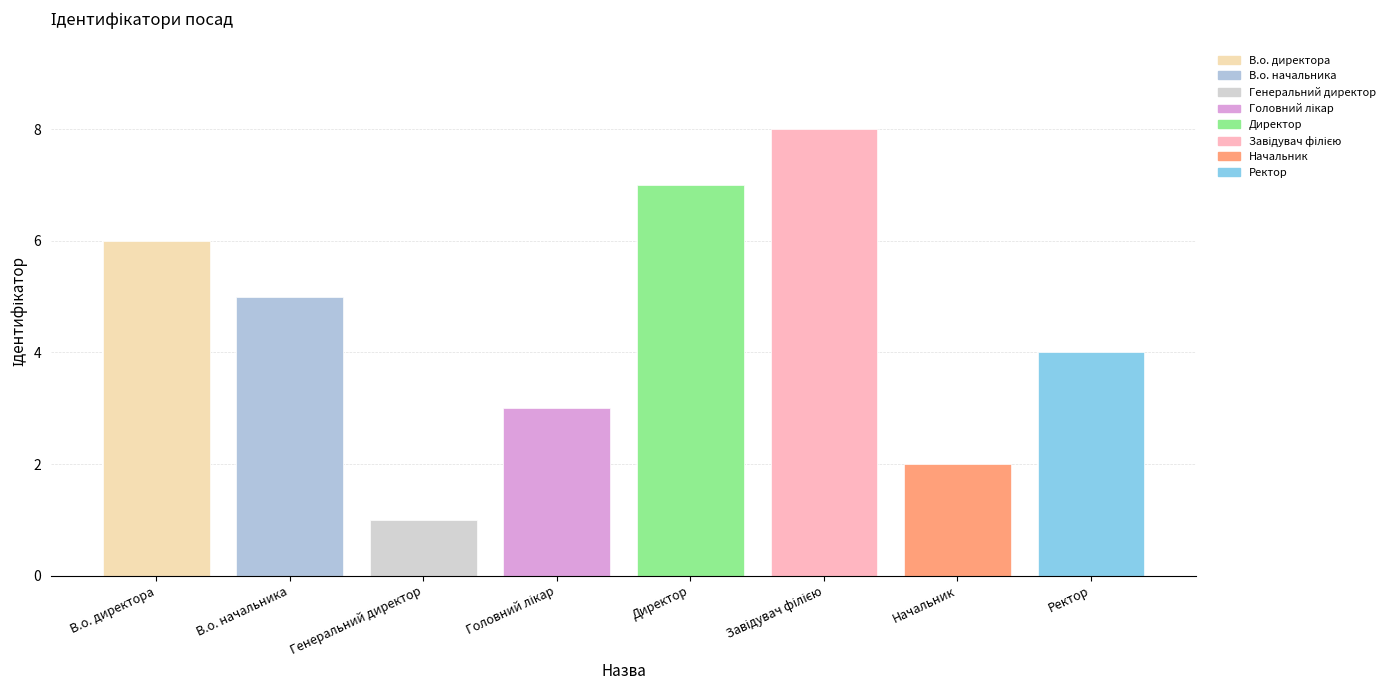

How many bars are there in total?

8